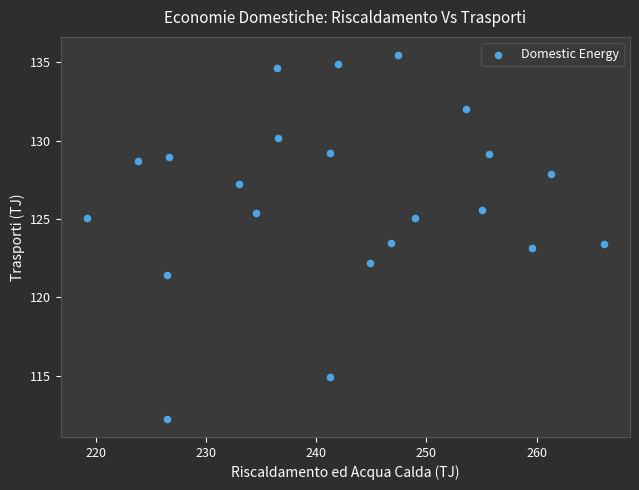

What is the range of Y values (max minus min)?

23.2